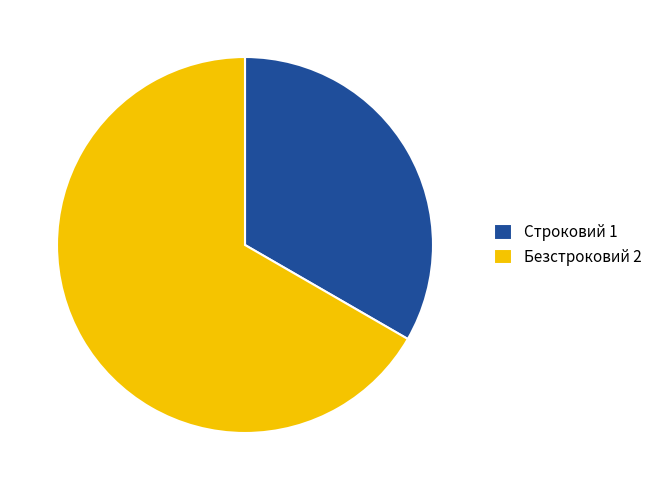

Combined, do Строковий 1 and Безстроковий 2 account for over 50%?

Yes